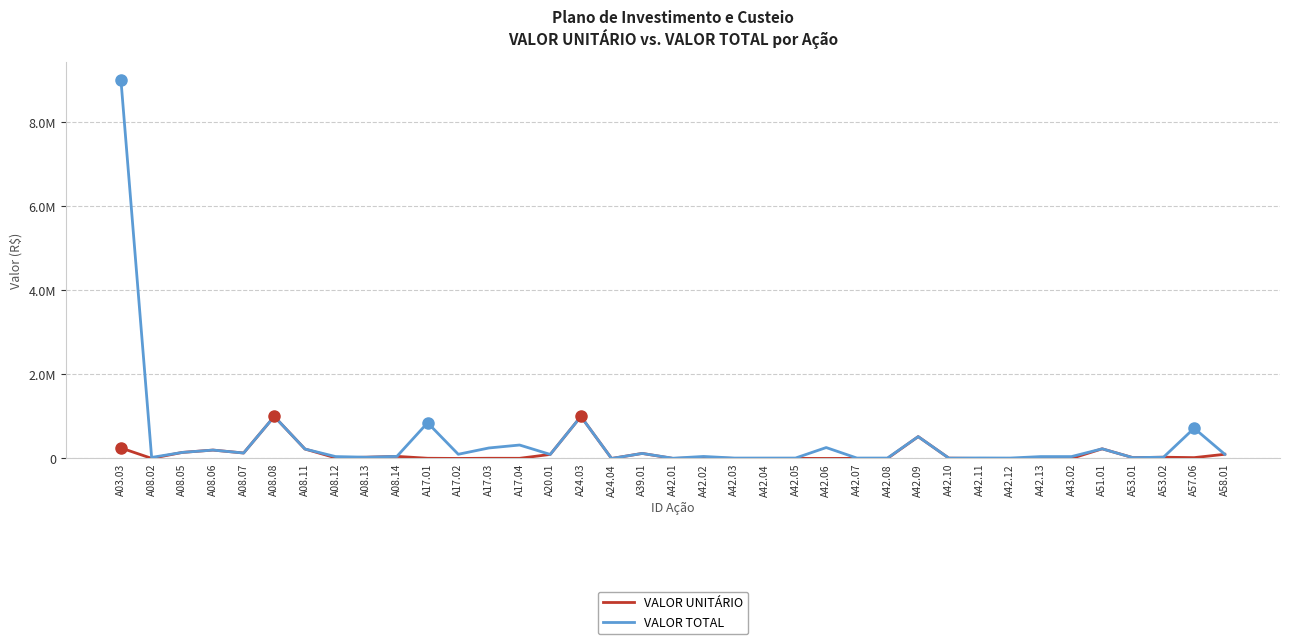

What are all the series names shown in the legend?

VALOR UNITÁRIO, VALOR TOTAL